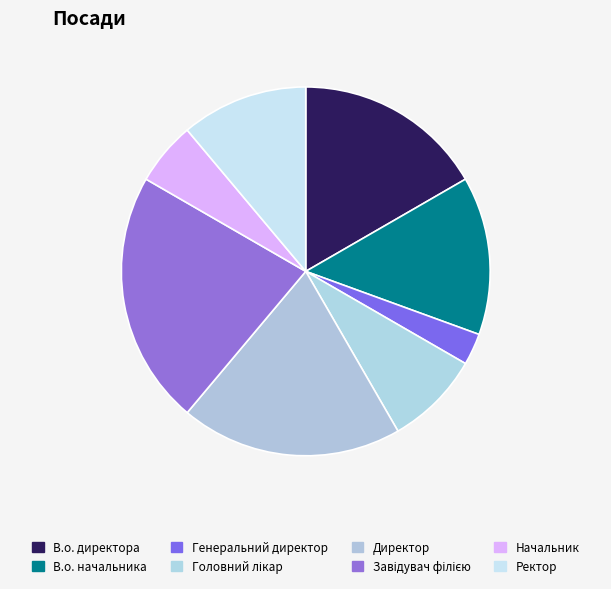

Do Ректор and Головний лікар together represent more than half of the pie?

No